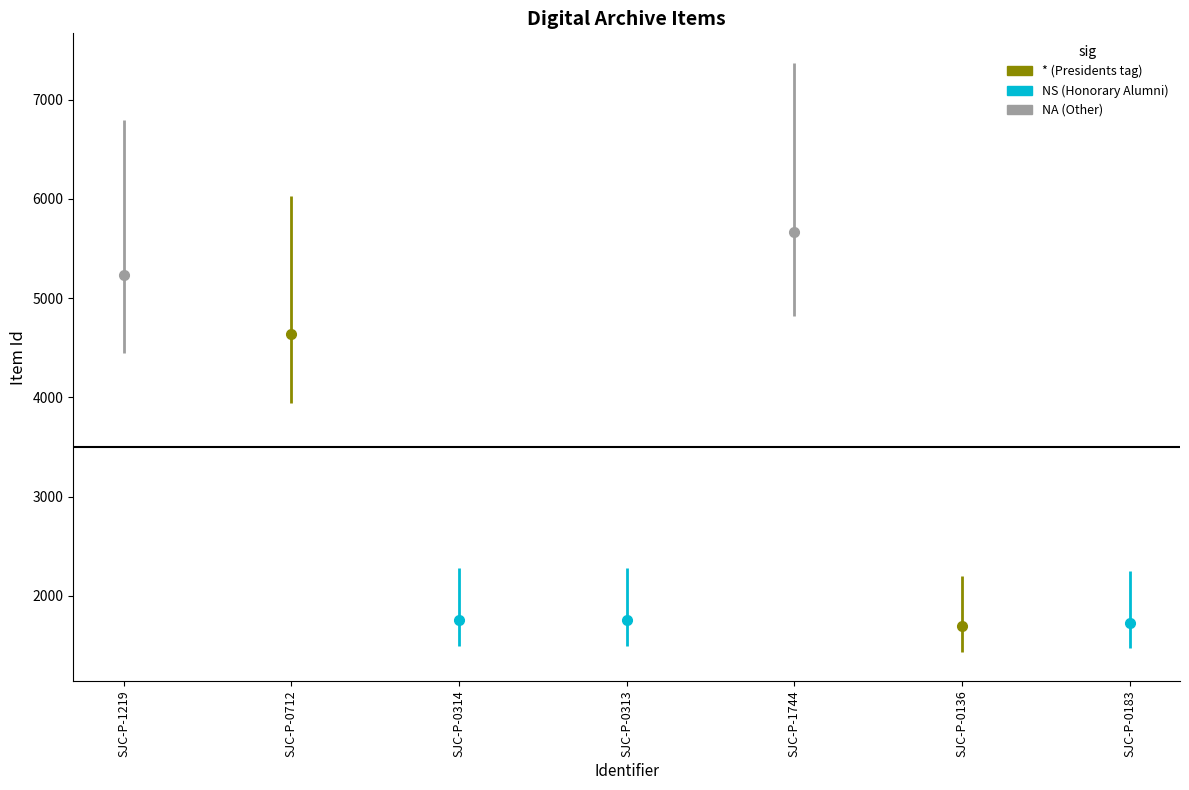

Reading right to left, extract all data points from this chart.

SJC-P-0183=1731	SJC-P-0136=1694	SJC-P-1744=5671	SJC-P-0313=1755	SJC-P-0314=1756	SJC-P-0712=4637	SJC-P-1219=5231